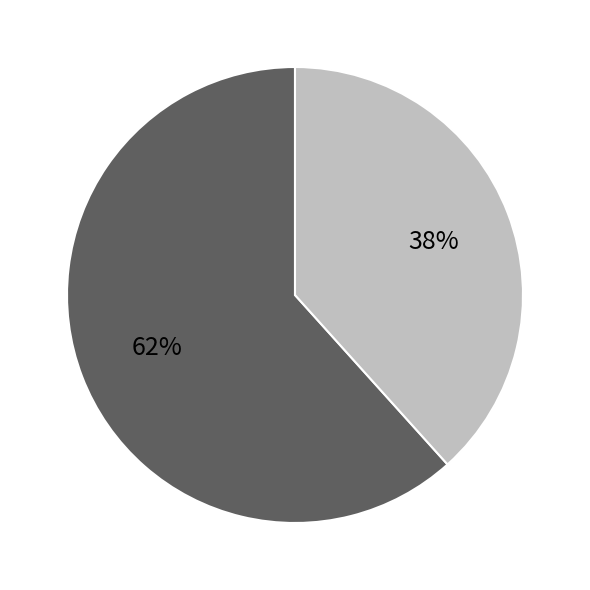

How many slices are in this pie chart?

2